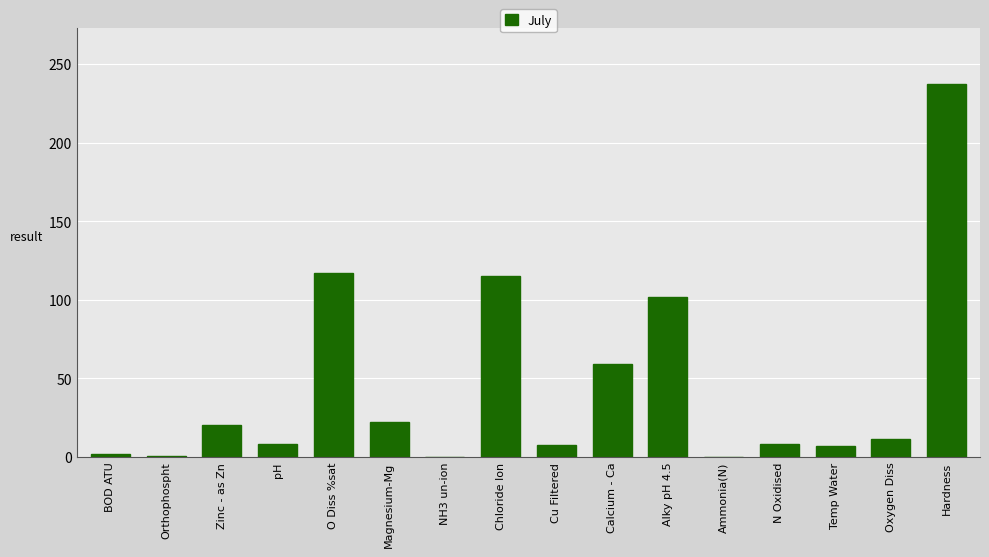

How many values exceed 11?

8